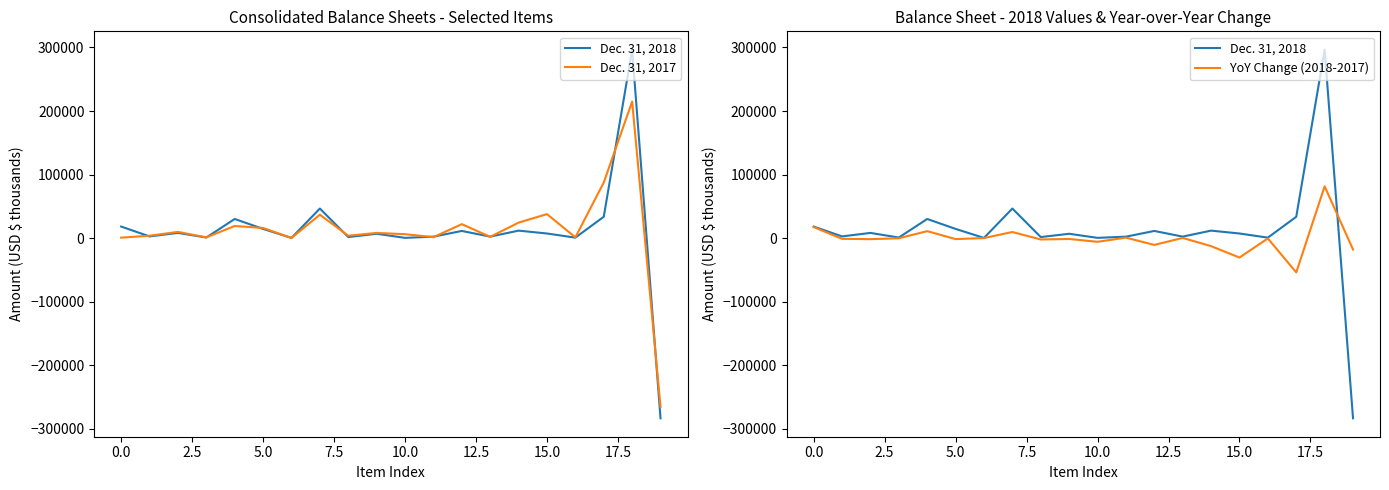

In YoY Change (2018-2017), how many points are higher than both neighbors (excluding endpoints)?

7